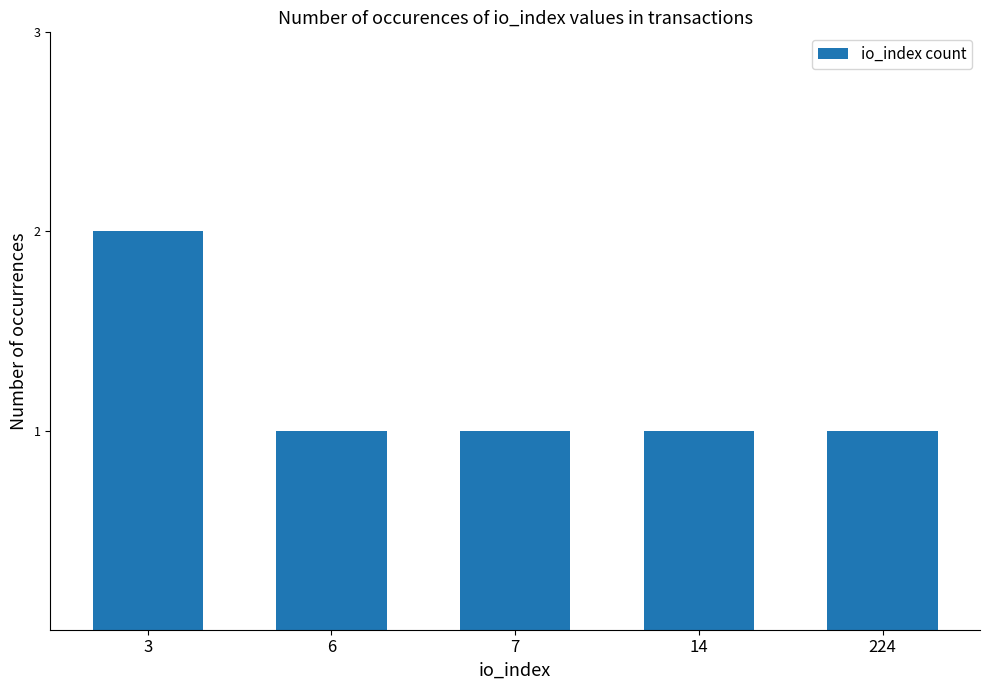

Approximately how many times larger is the value at 14 compared to 3?

0.5